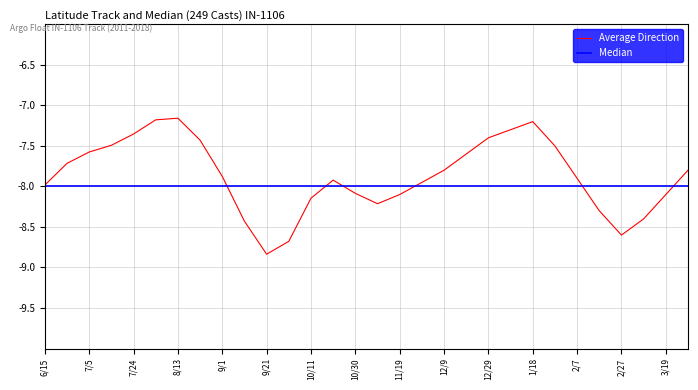

What is the smallest value displayed?

-8.8